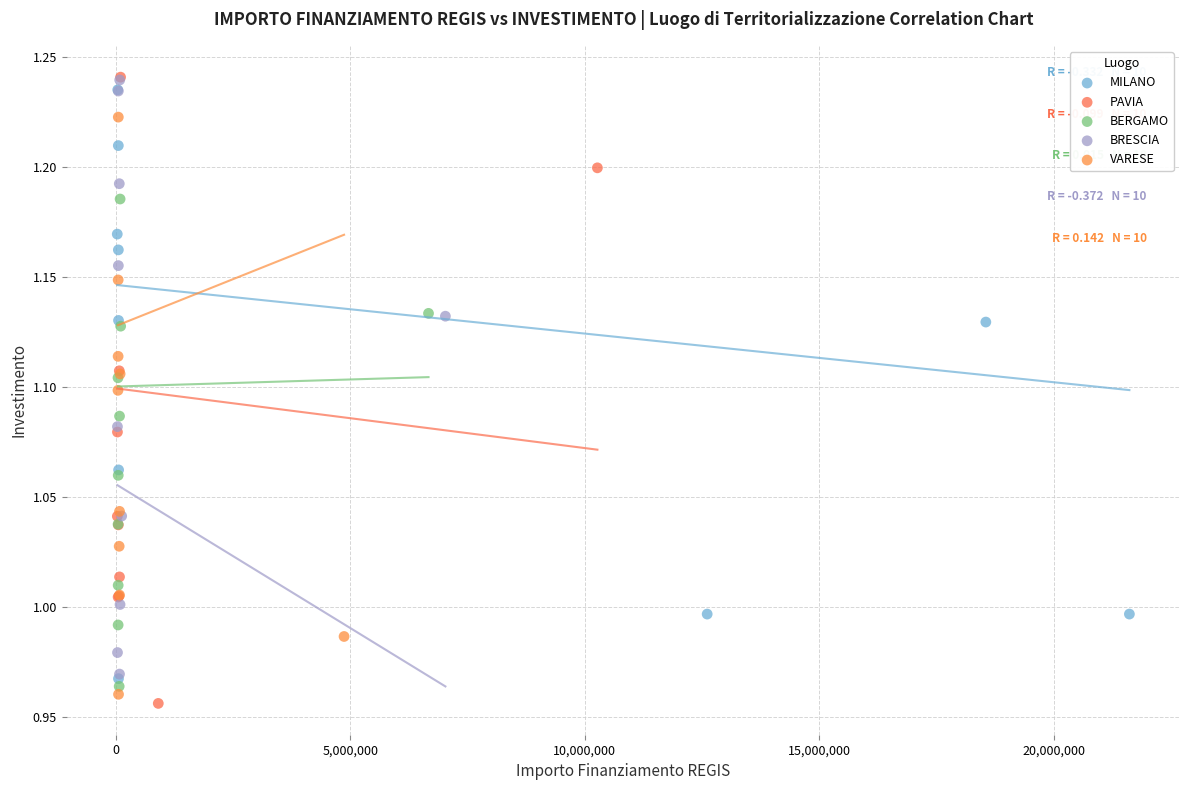

What are all the series names shown in the legend?

MILANO, PAVIA, BERGAMO, BRESCIA, VARESE